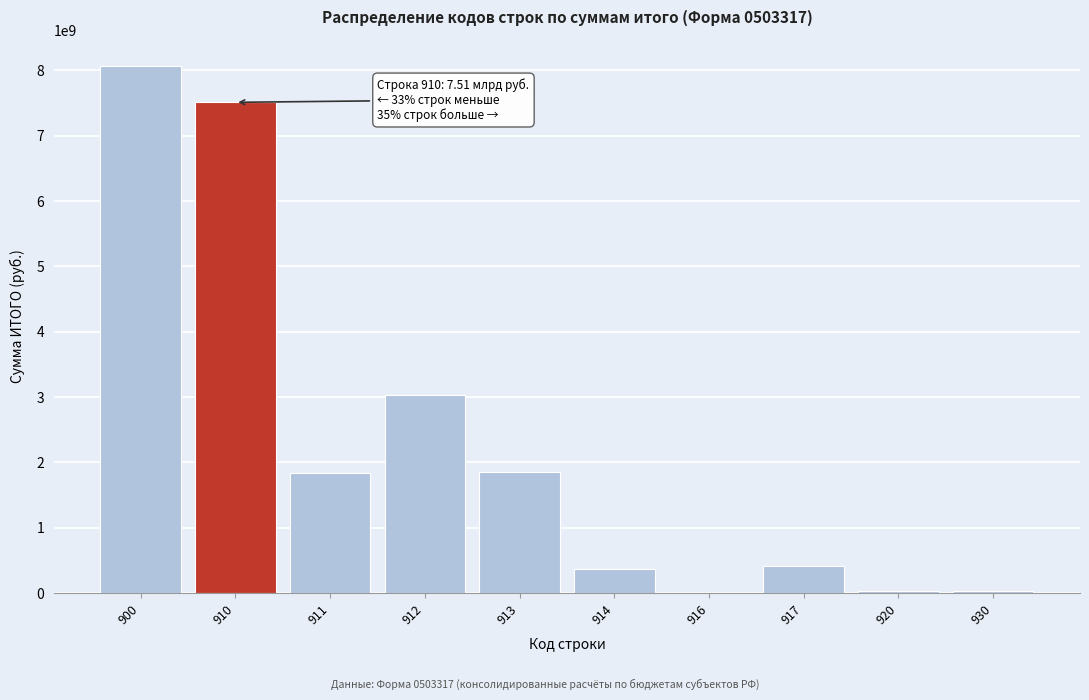

Approximately how many times larger is the value at 917 compared to 914?

1.2